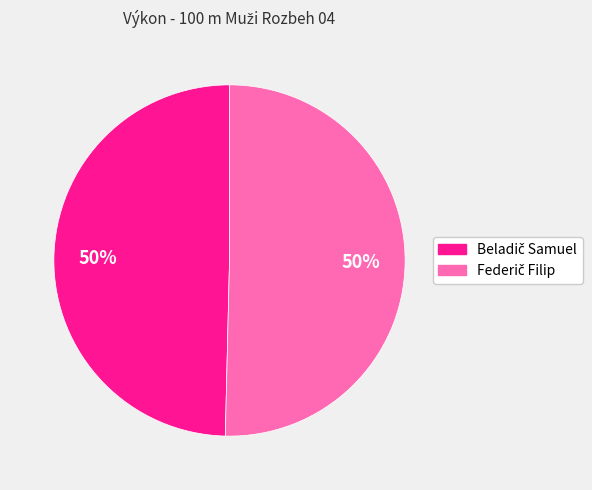

To the nearest percent, what is the average slice percentage?

50%